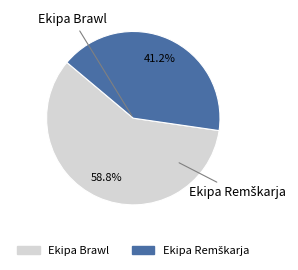

How many segments does this pie chart have?

2